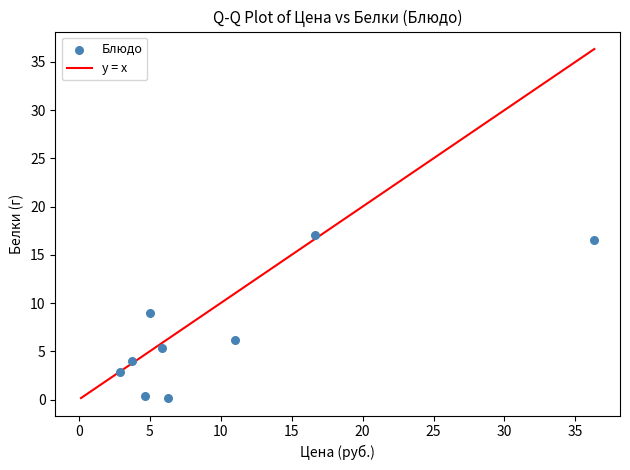

What Y value in the scatter plot is closest to 8?

9.0